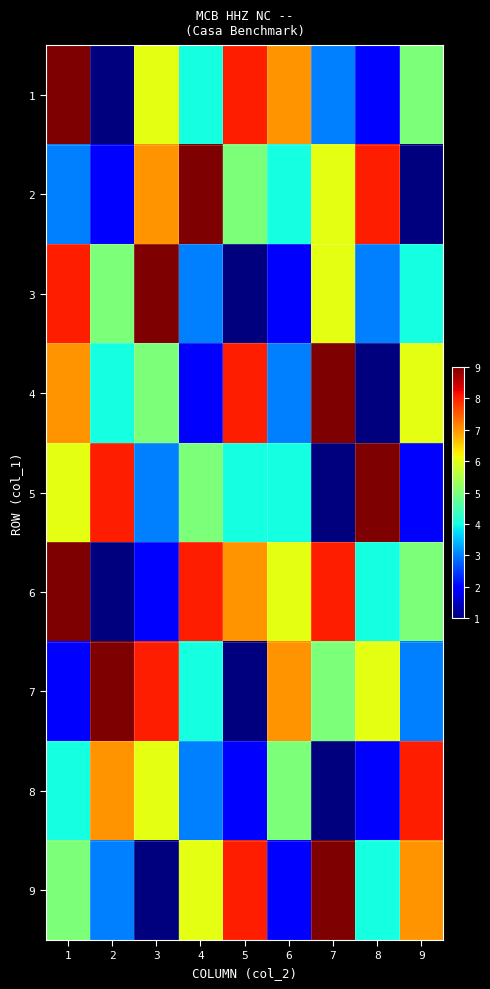

What is the spread (max minus min) of values at 6?

5